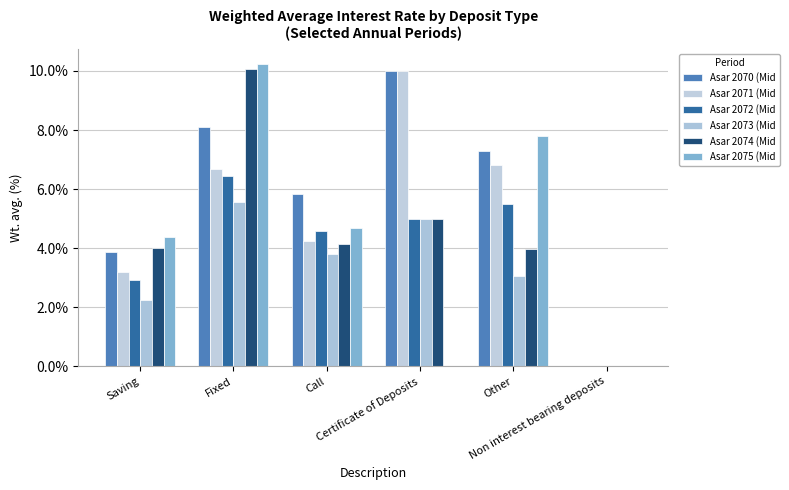

Which series has the largest range (max minus min)?

Asar 2075 (Mid